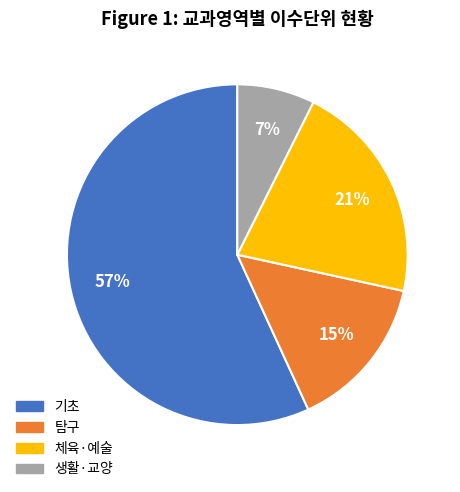

Count the number of slices in the pie.

4